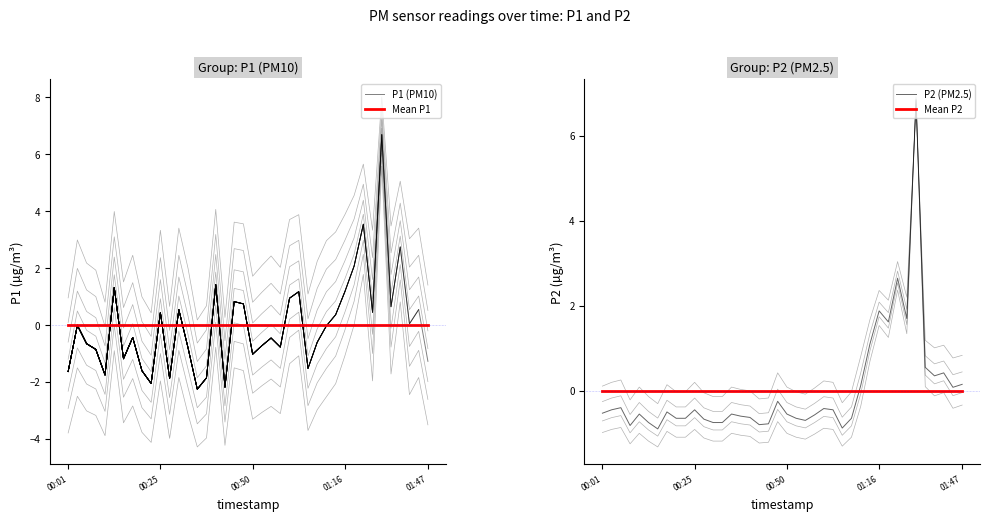

True or false: Mean P1 has more than 2 points higher than both neighbors.

False